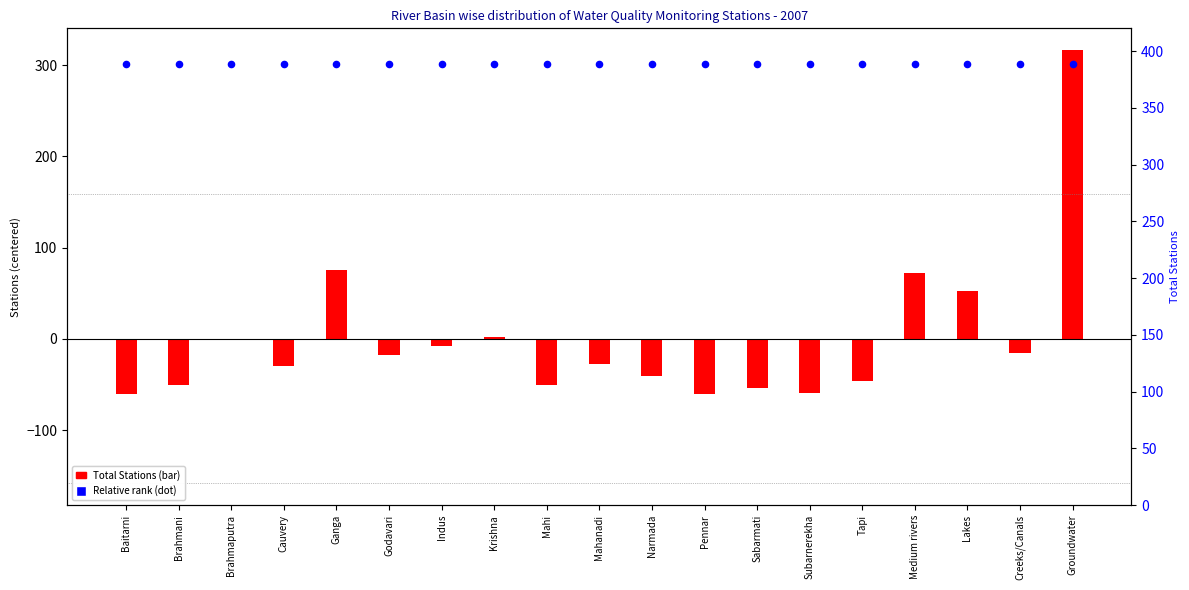

Is the value of Total Stations (centered) at Tapi greater than the value of Relative rank at Mahanadi?

No